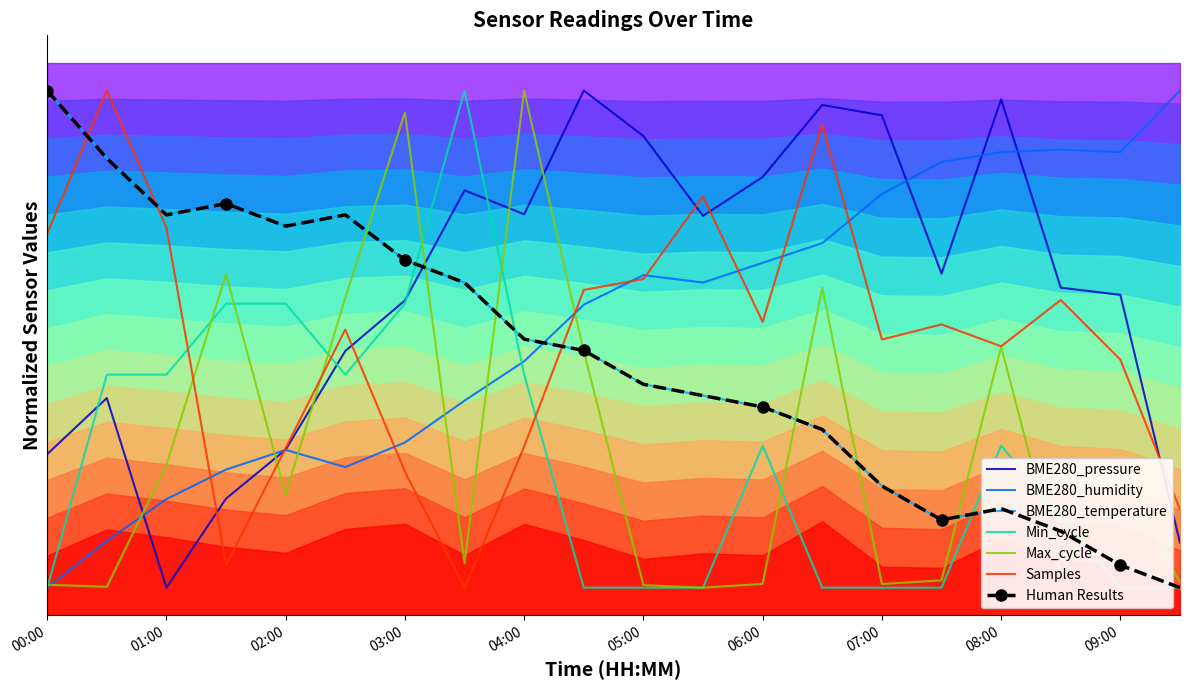

Is it true that BME280_humidity equals 0.8 at 08:00?

True